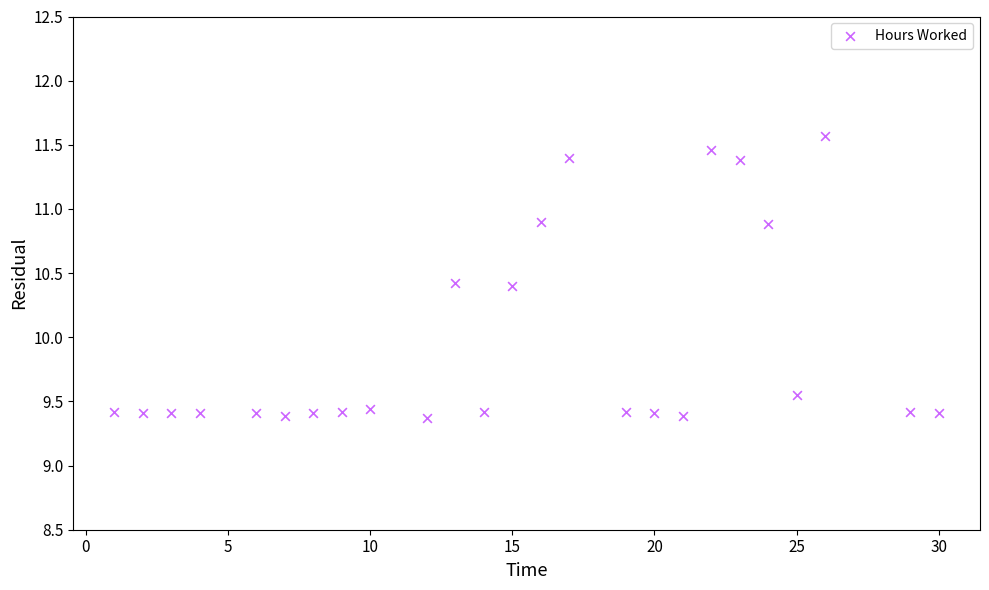

What is the range of X values (max minus min)?

29.0